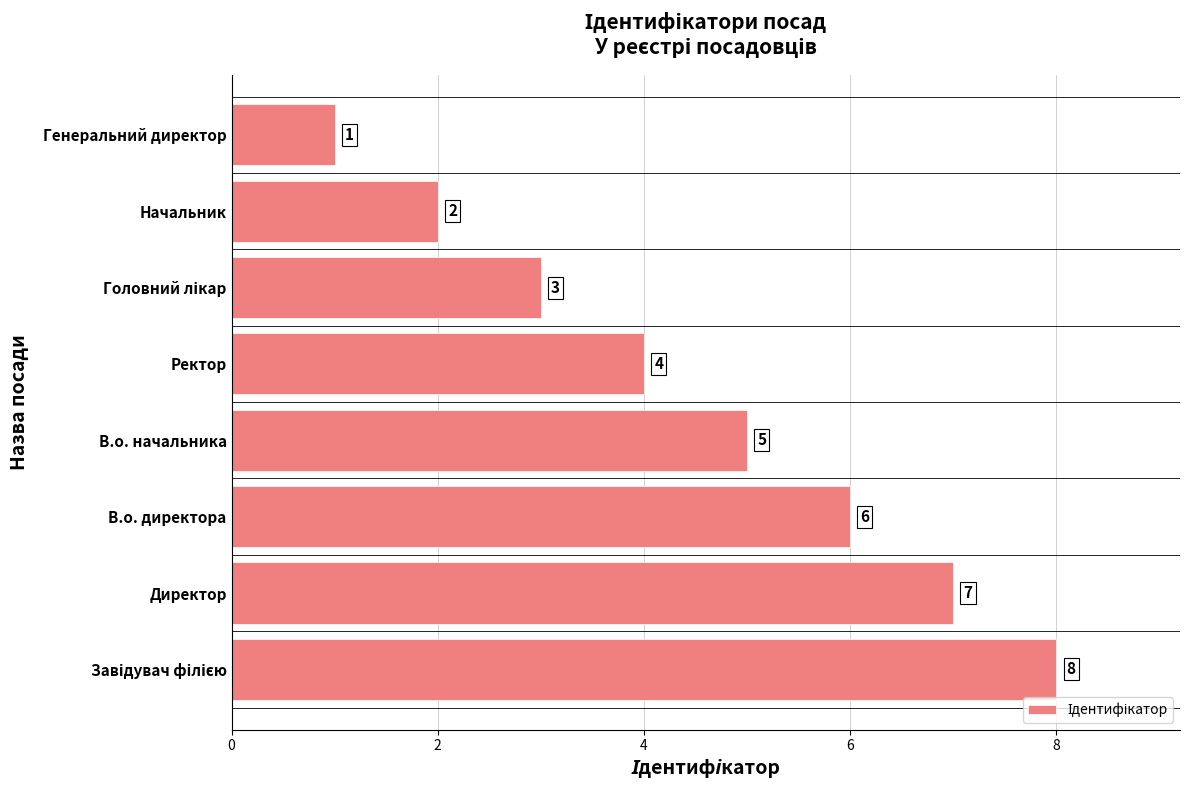

Which category has the lowest value across all series?

Генеральний директор